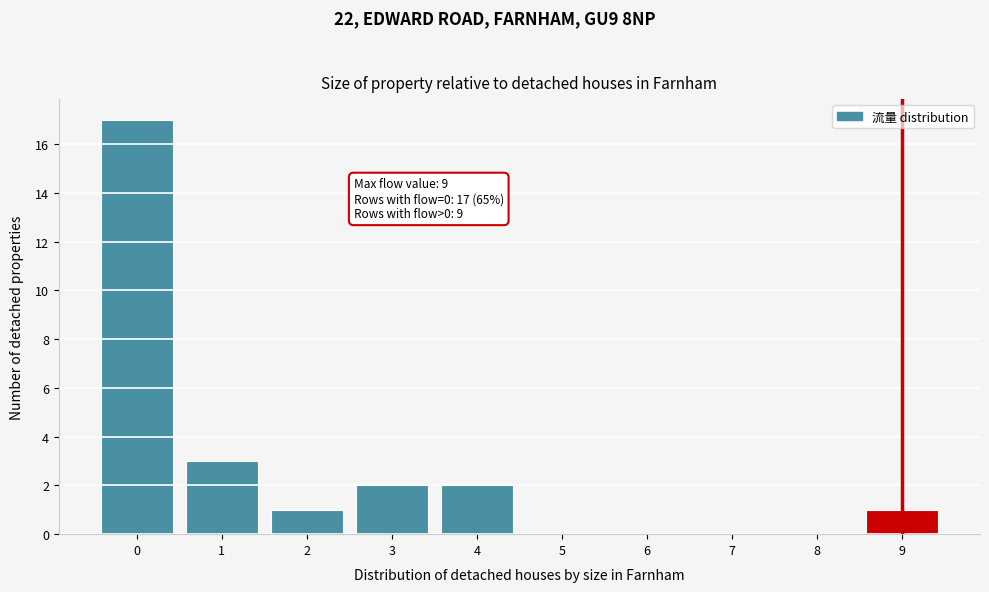

Reading left to right, list all the values displayed in this chart.

0=17	1=3	2=1	3=2	4=2	5=0	6=0	7=0	8=0	9=1